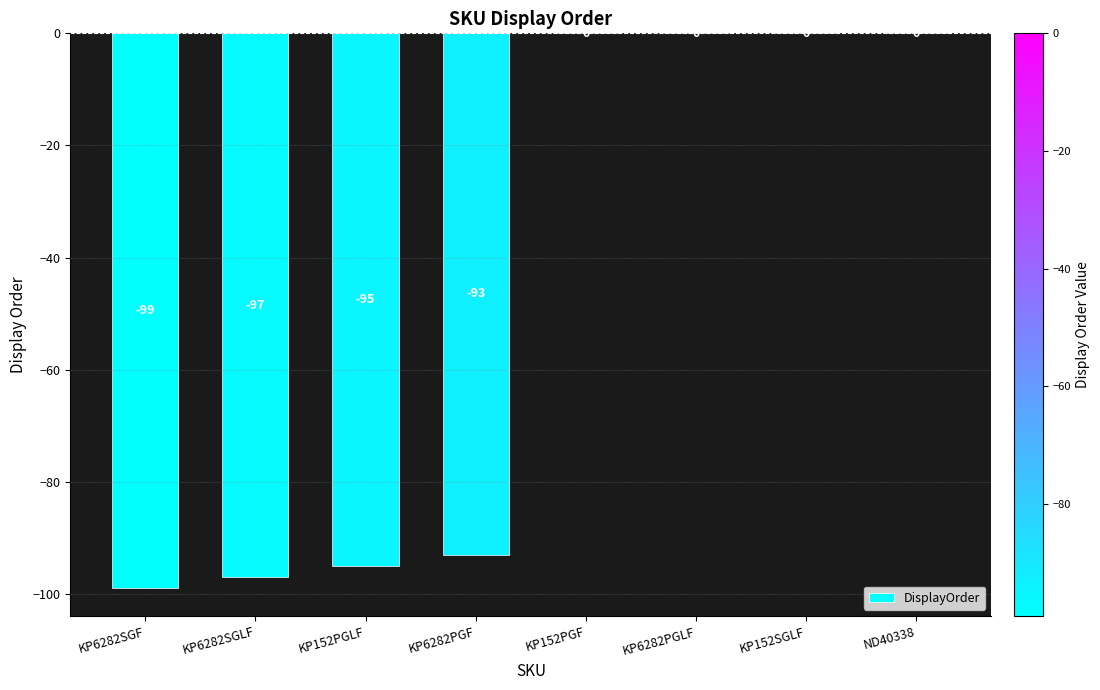

How many distinct data groups are displayed?

1